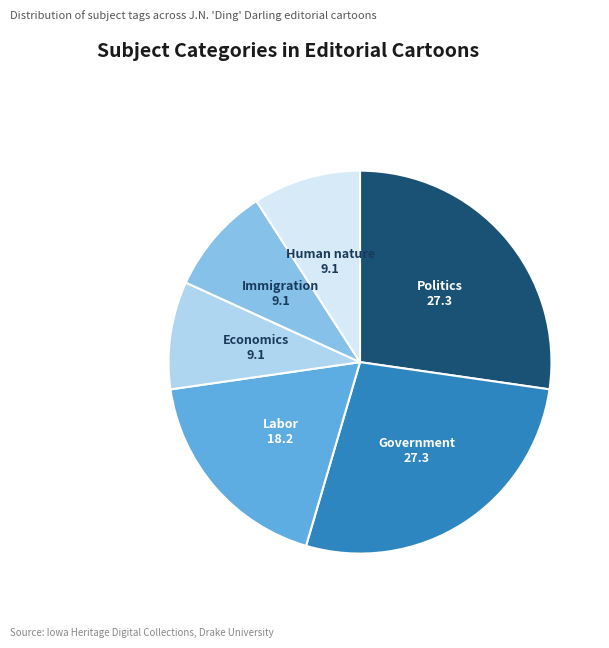

Does Economics represent more than half of the total?

No